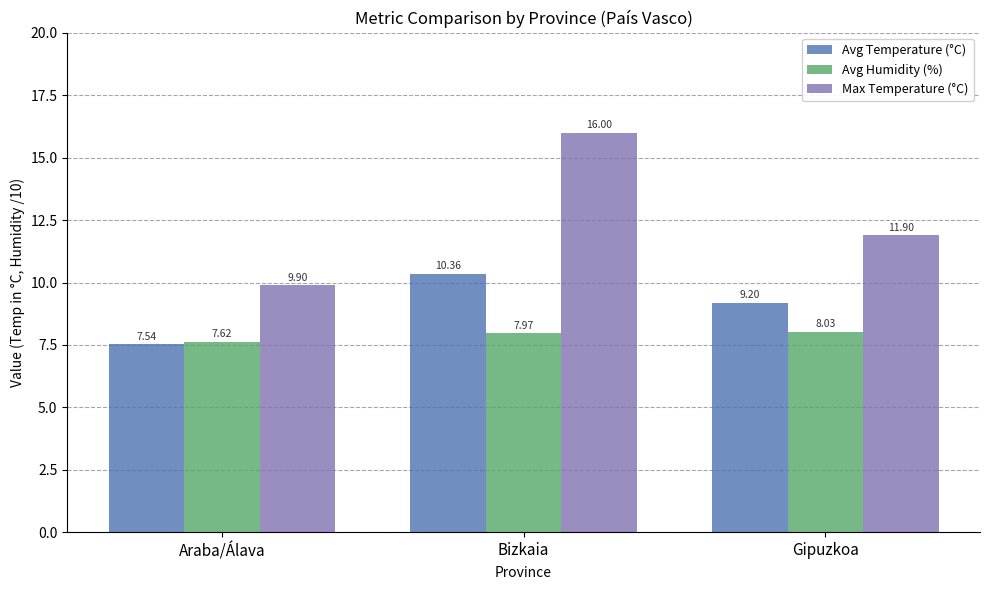

Rank the categories by Avg Temperature (°C) value from lowest to highest.

Araba/Álava, Gipuzkoa, Bizkaia